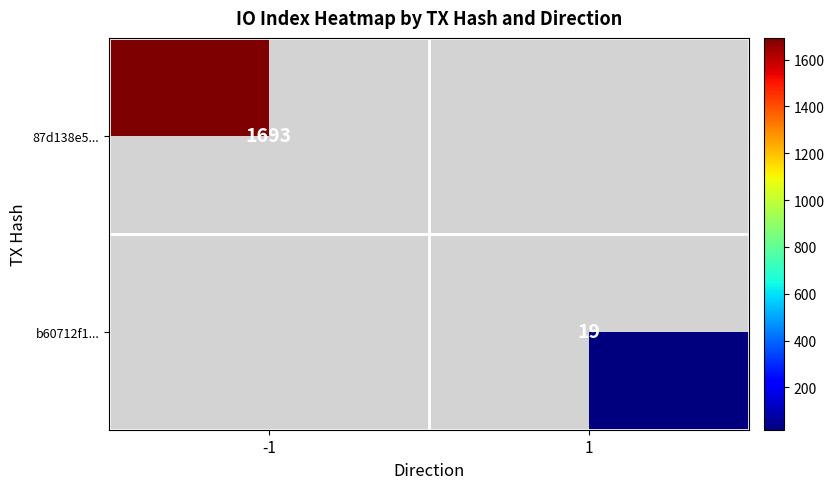

Which category has the highest value across all series?

-1